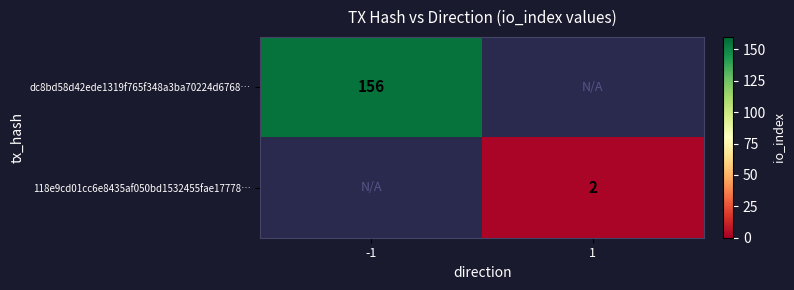

Is it true that dc8bd58d42ede1319f765f348a3ba70224d6768… equals 156 at -1?

True